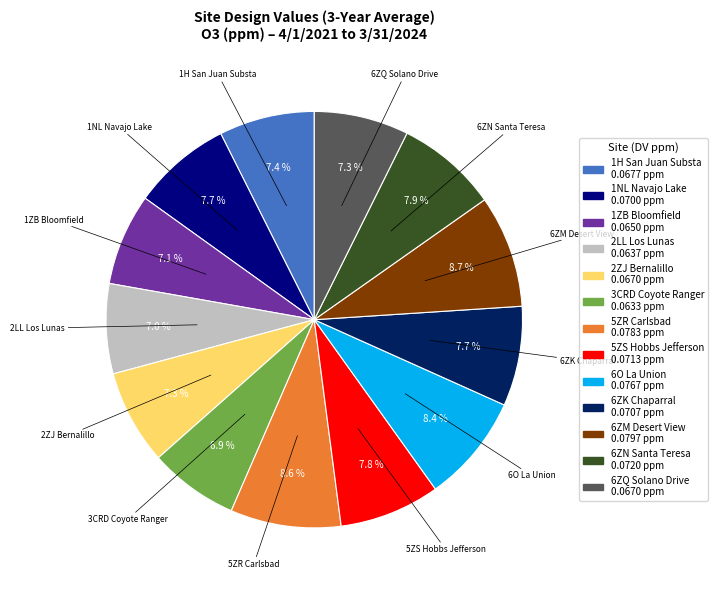

Count the number of slices in the pie.

13